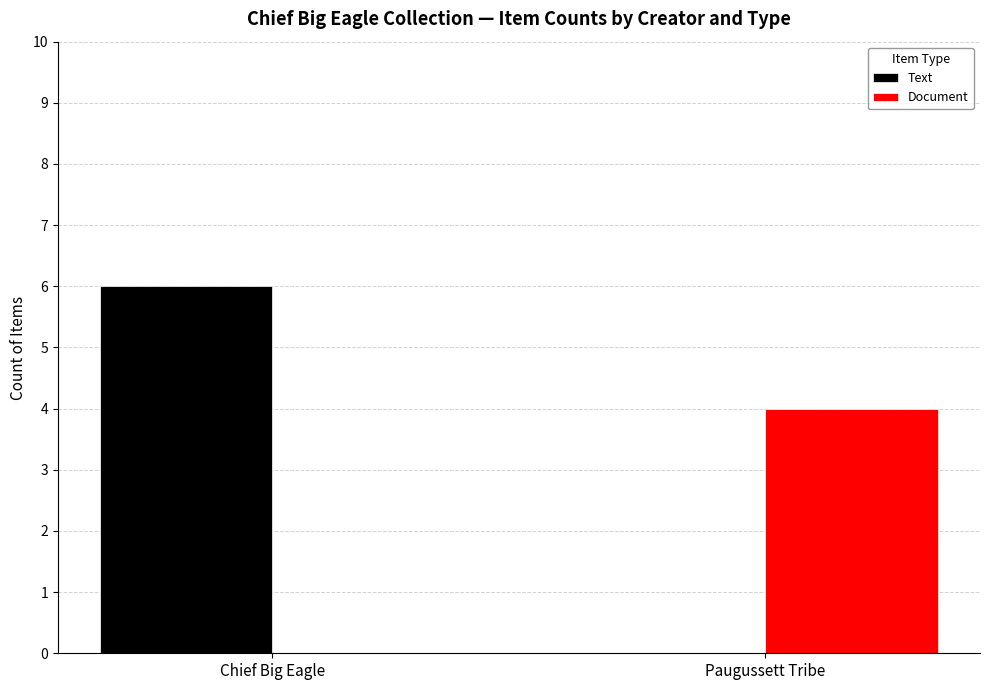

What is the sum of the Document values at Chief Big Eagle and Paugussett Tribe?

4